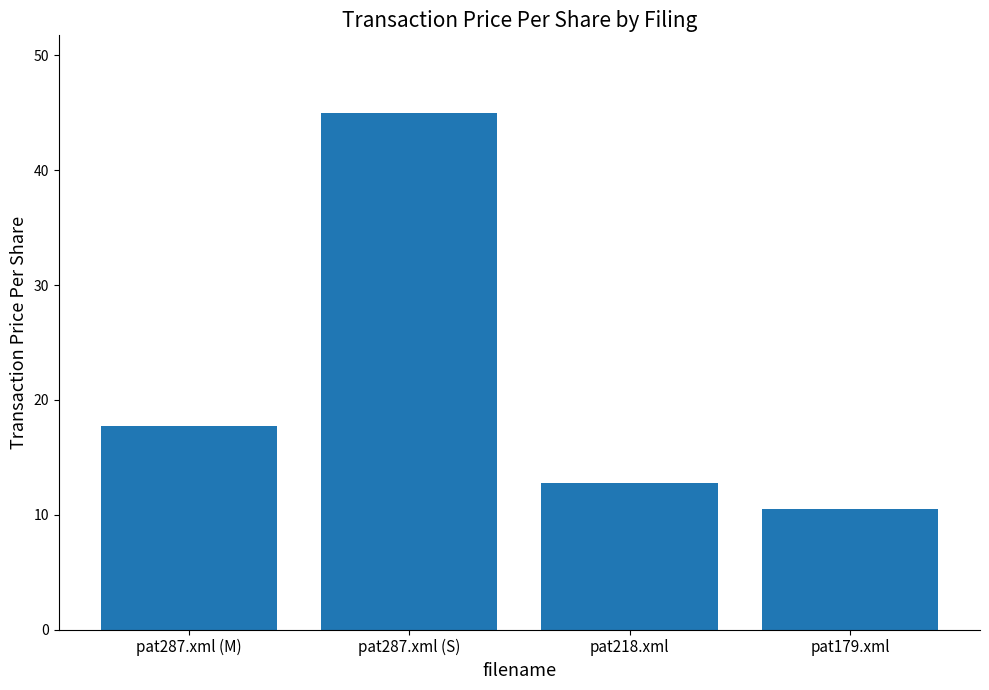

Rank the categories by value from lowest to highest.

pat179.xml, pat218.xml, pat287.xml (M), pat287.xml (S)